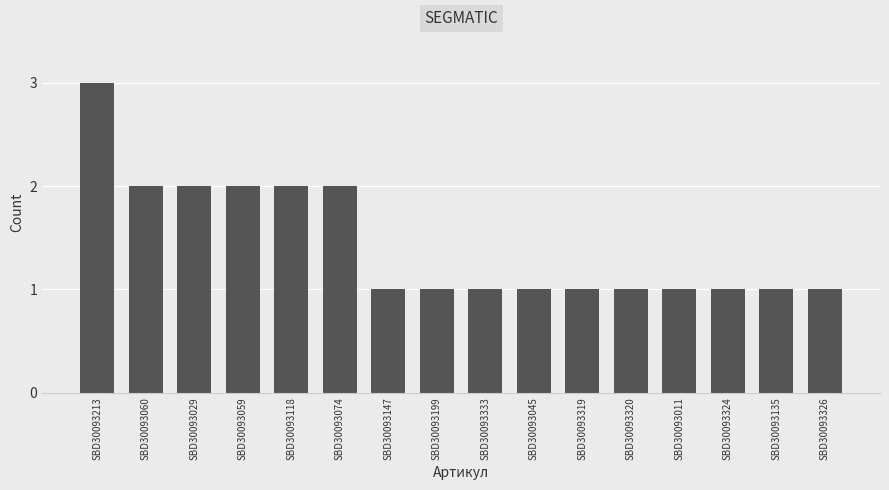

Approximately how many times larger is the value at SBD30093199 compared to SBD30093060?

0.5